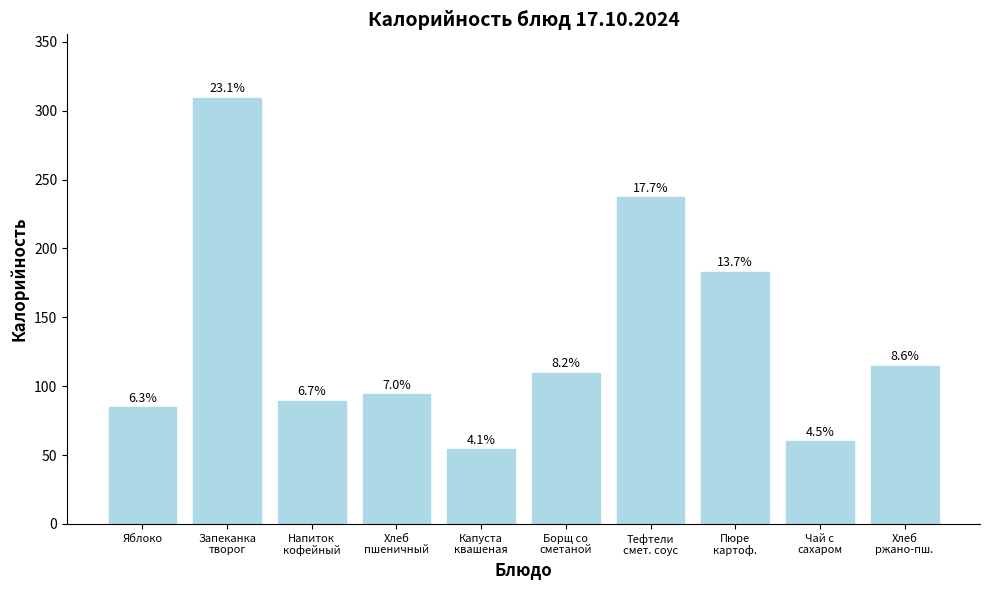

Is it true that the value at Яблоко is 57.6?

False